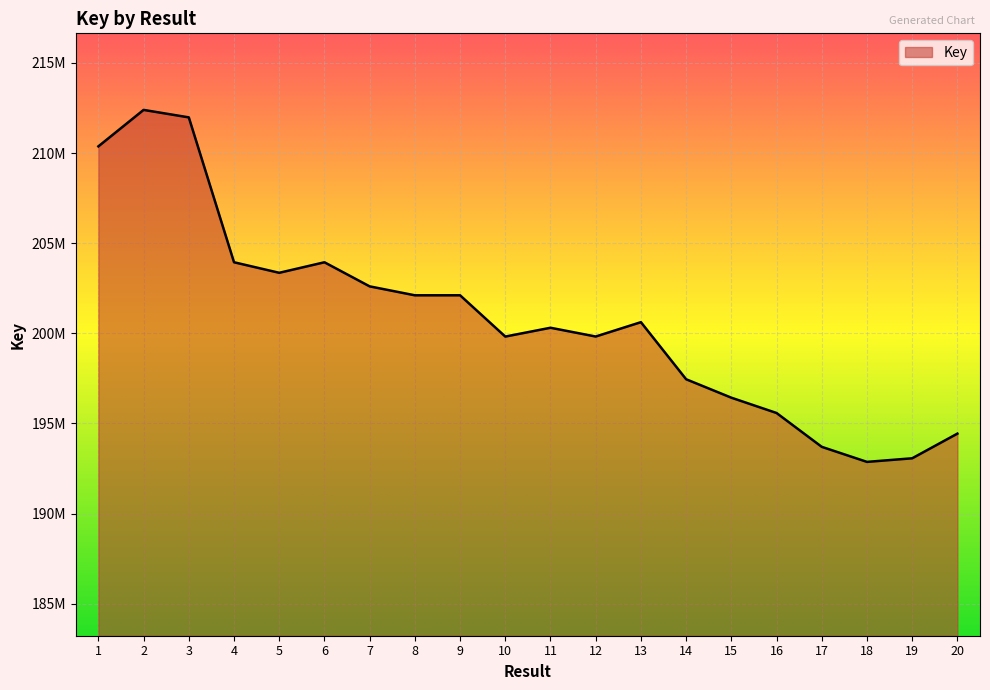

What is the greatest value displayed?

212393822